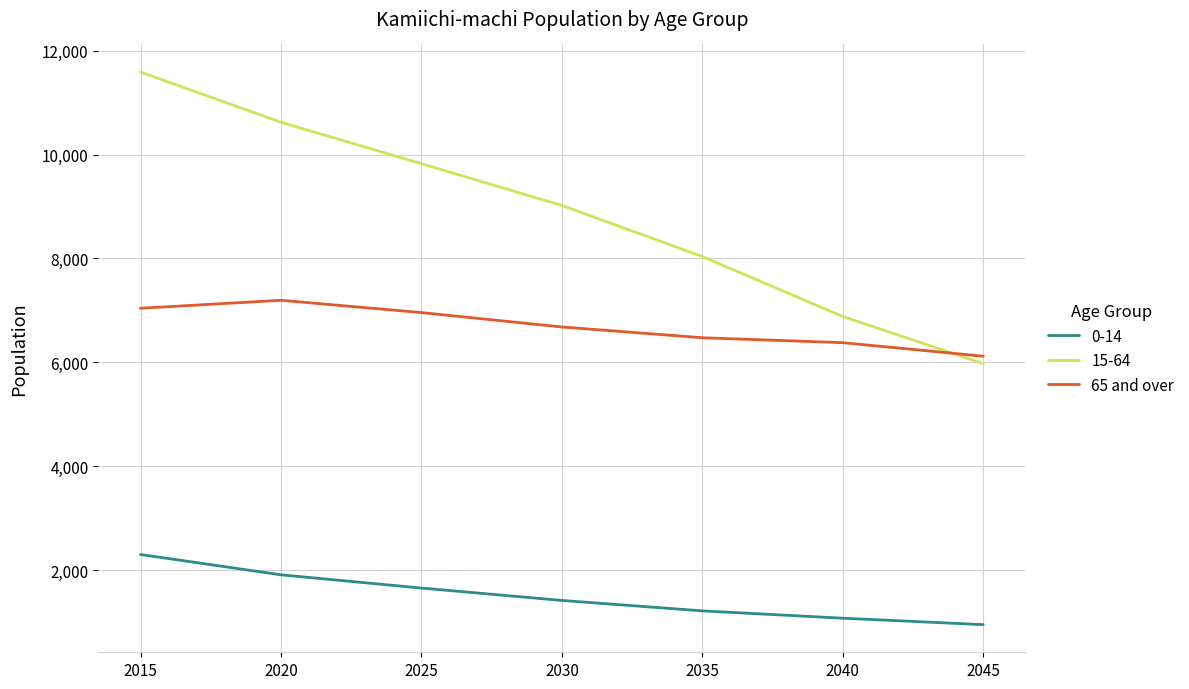

Is it true that 0-14 equals 1679 at 2040?

False